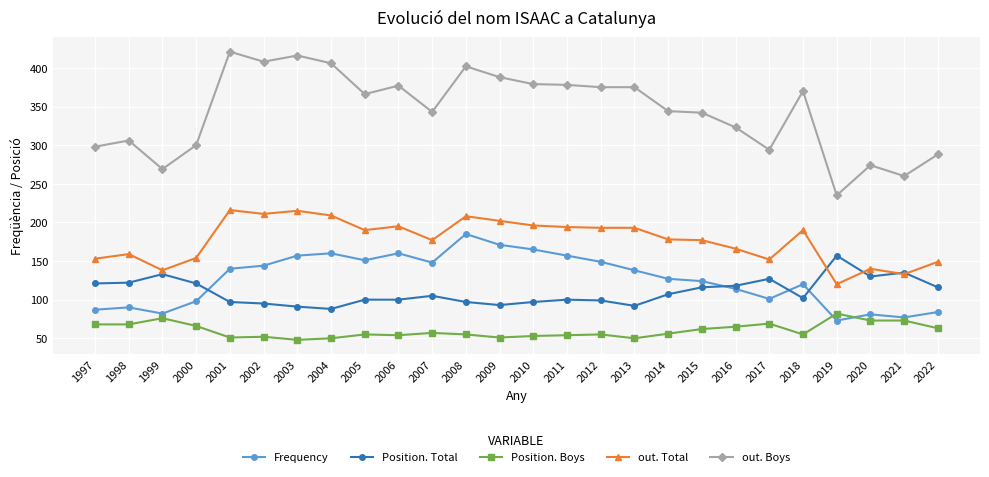

What are all the series names shown in the legend?

Frequency, Position. Total, Position. Boys, out. Total, out. Boys